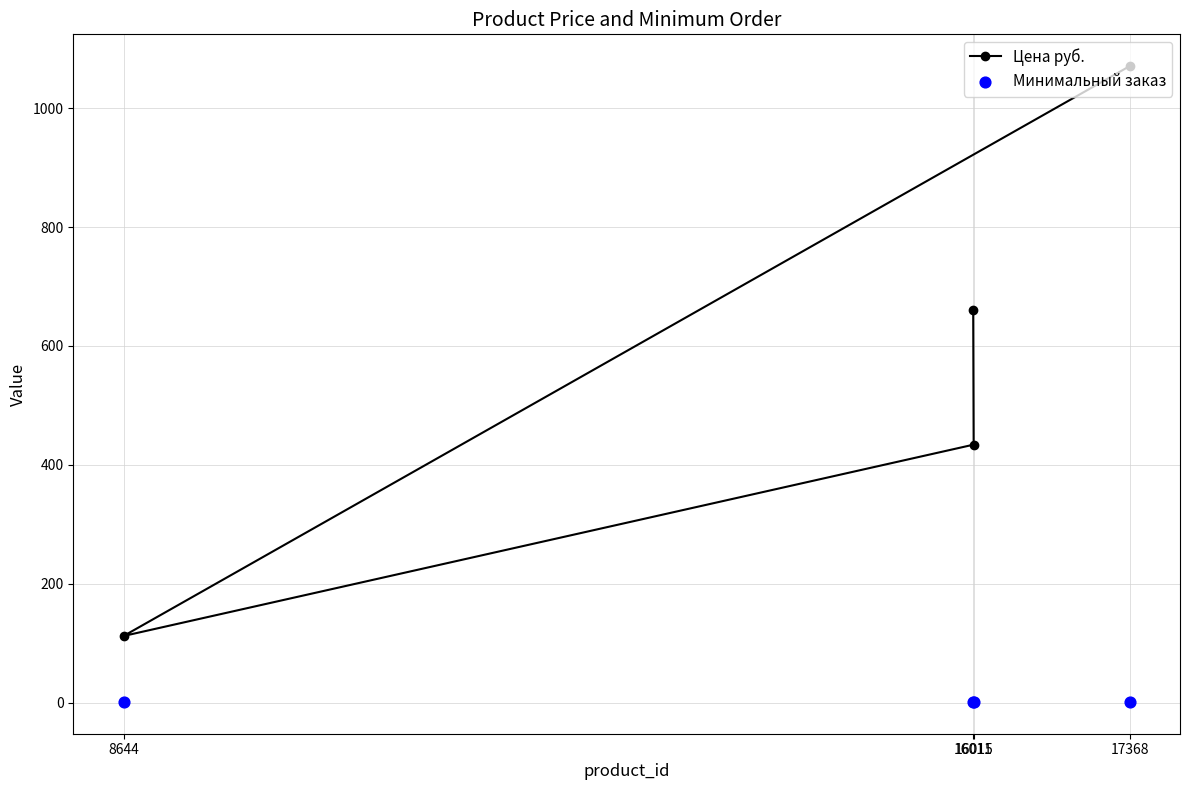

At how many categories does at least one series exceed 642?

2